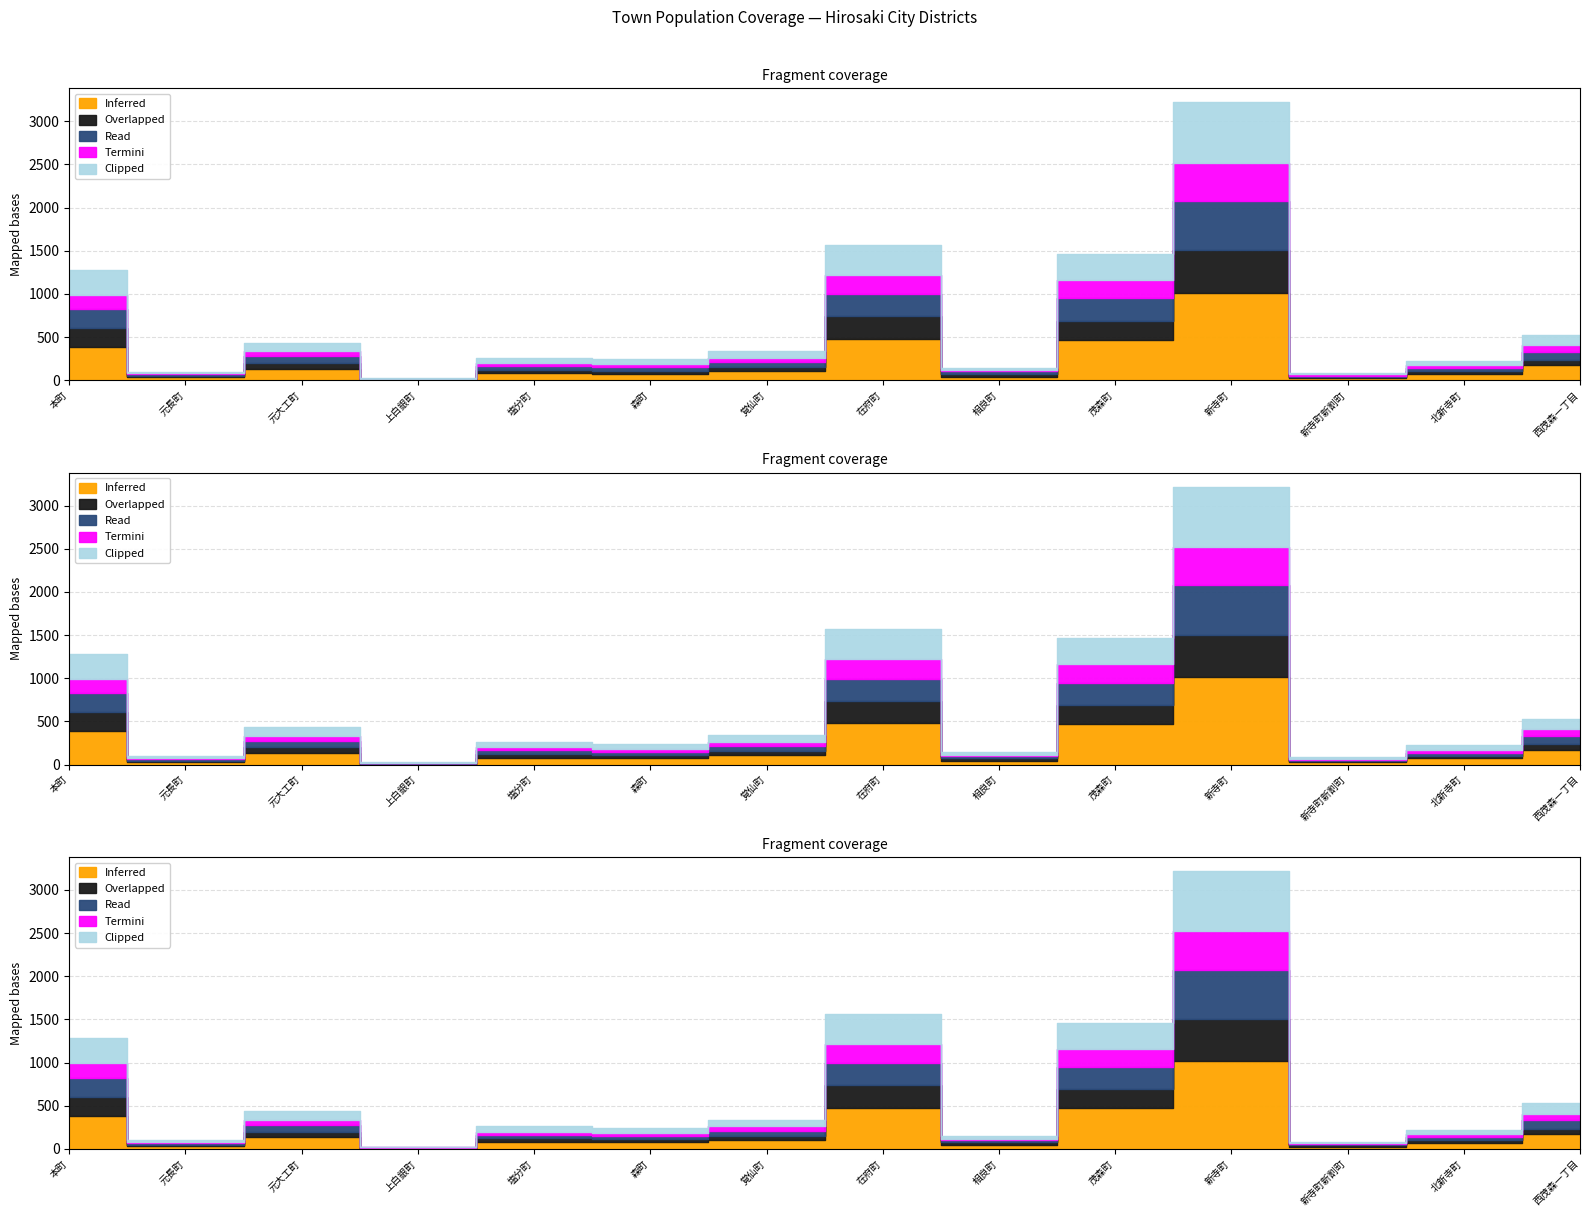

What is the average value of the Termini series?

98